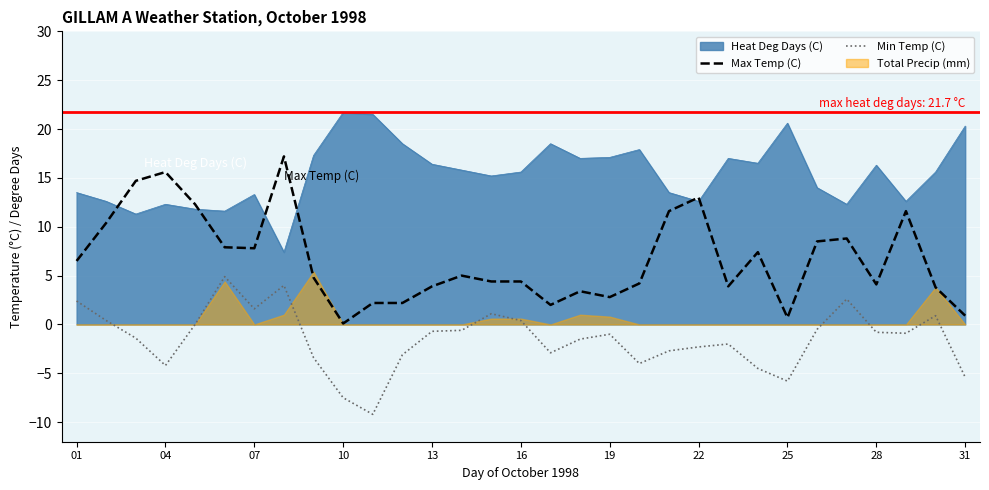

True or false: Min Temp (C) has a value of 4.2 at 01.

False